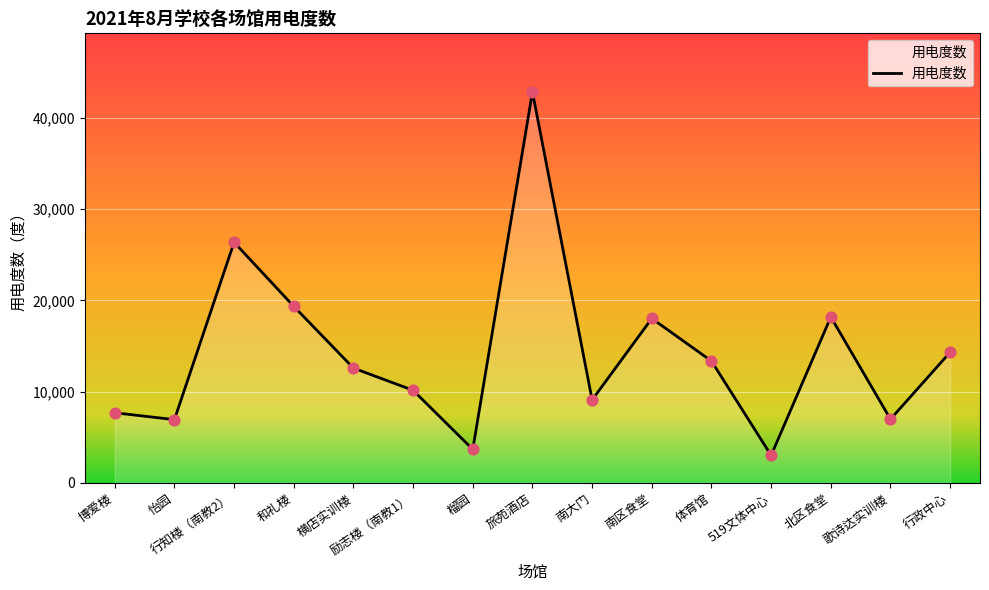

What is the ratio of the value at 南区食堂 to the value at 南大门?

2.0